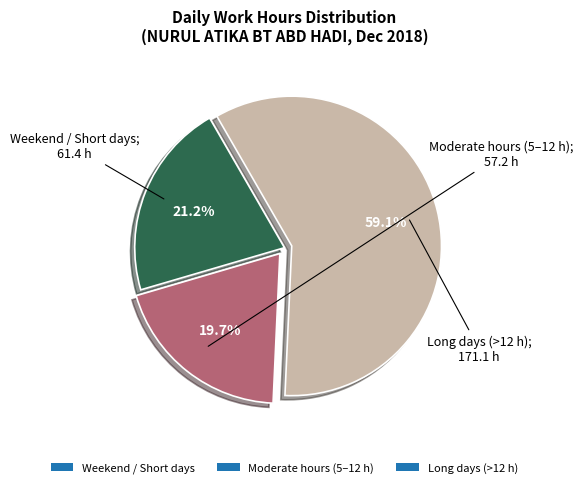

Is there any slice that represents more than half of the pie?

Yes